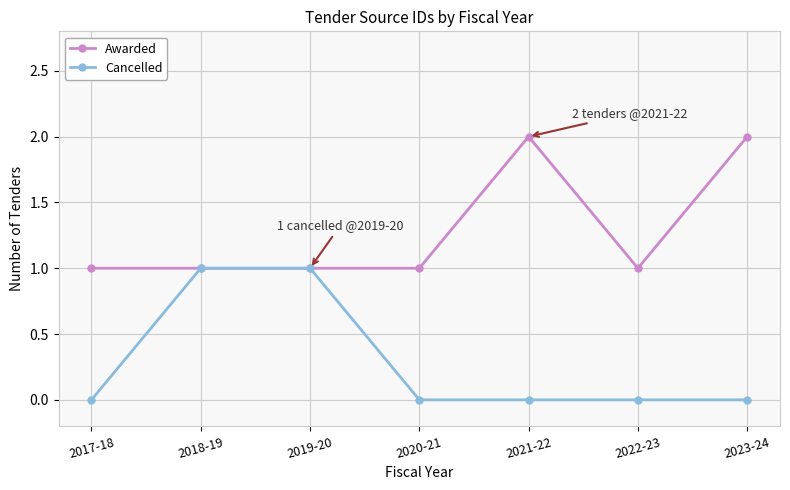

The value of Awarded at 2020-21 is 1. True or false?

True